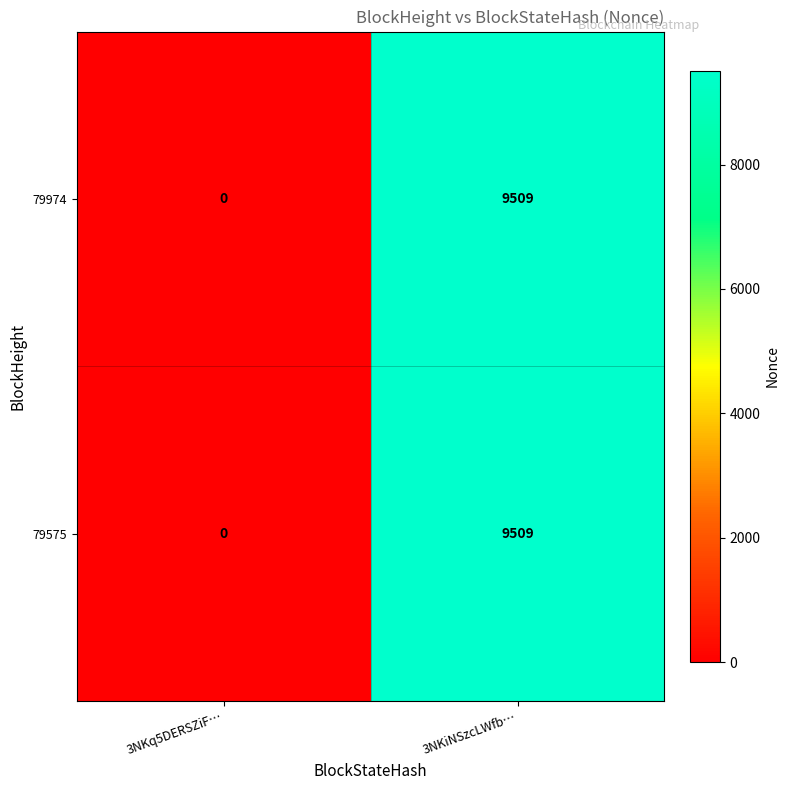

True or false: 79575 has a value of 9509 at 3NKiNSzcLWfb….

True